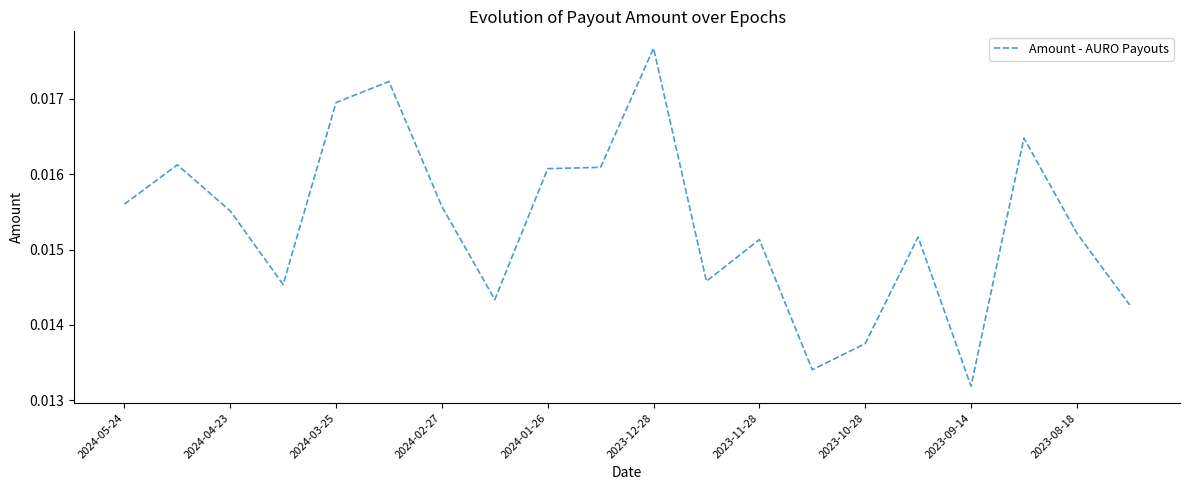

At which label is the value closest to 0?

2023-09-14